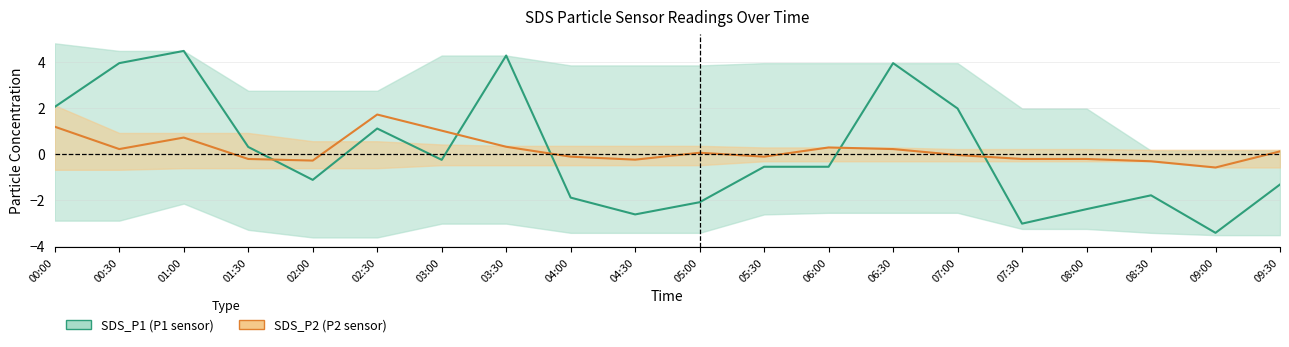

How many data points does each series have?

20